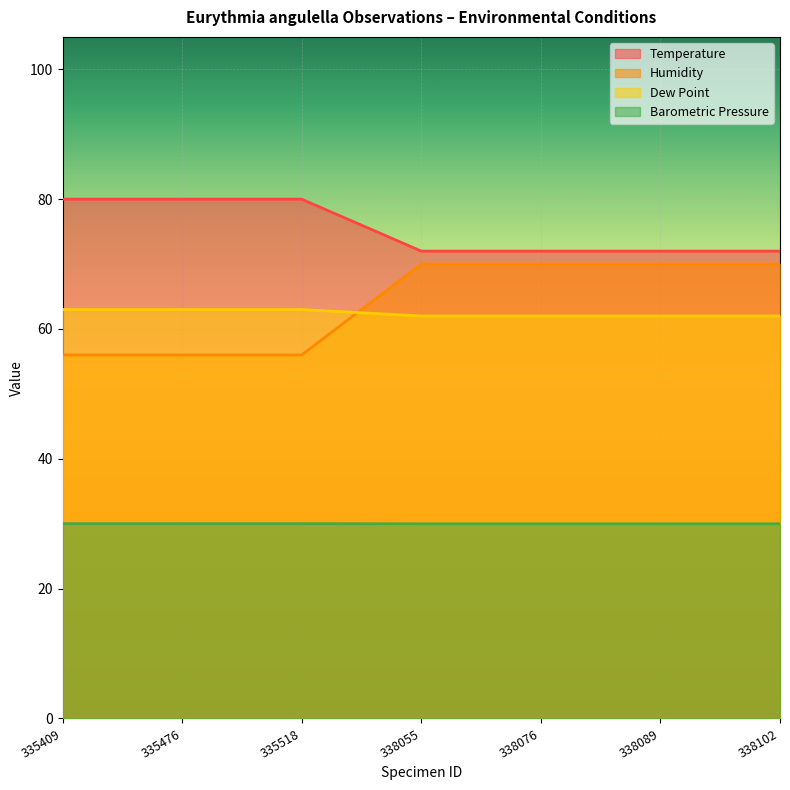

Is it true that Humidity equals 125.7 at 338102?

False